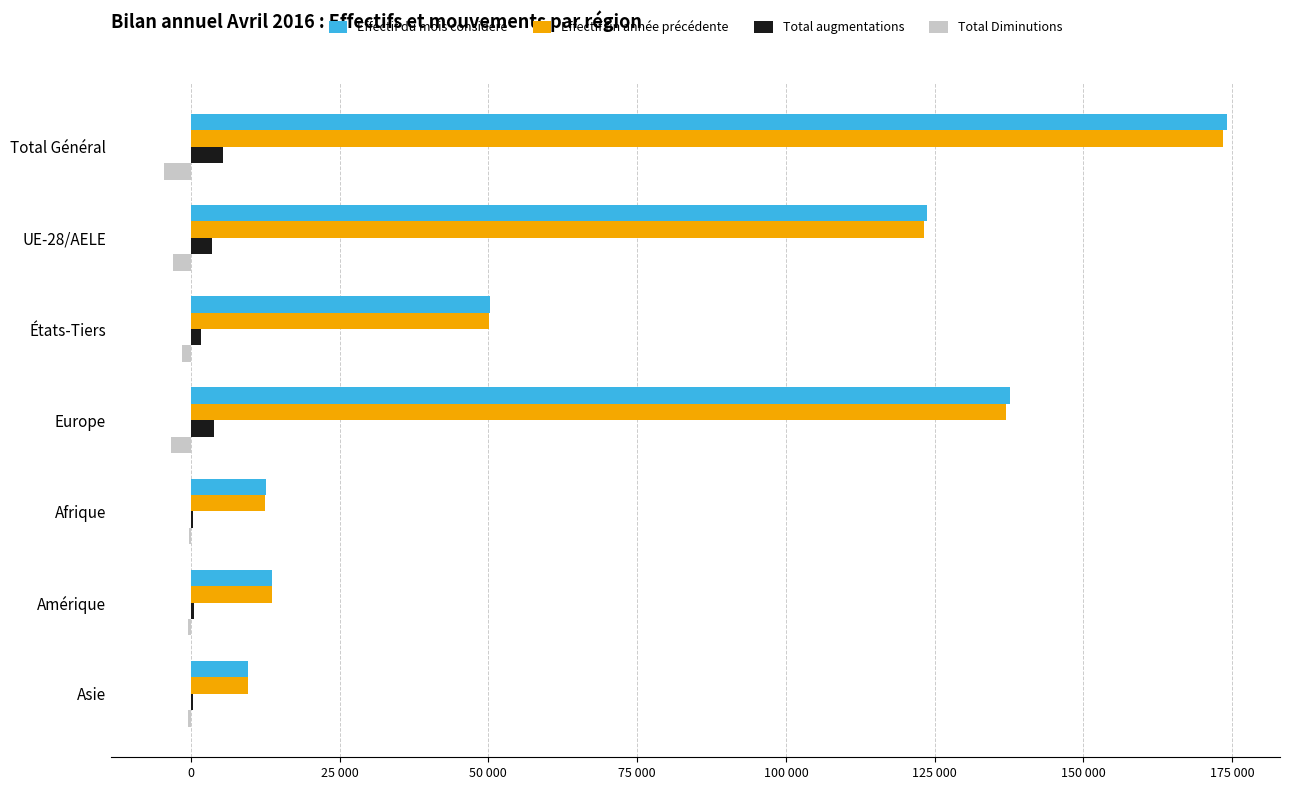

What is the difference between the maximum and minimum values in the Effectif fin année précédente series?

163772